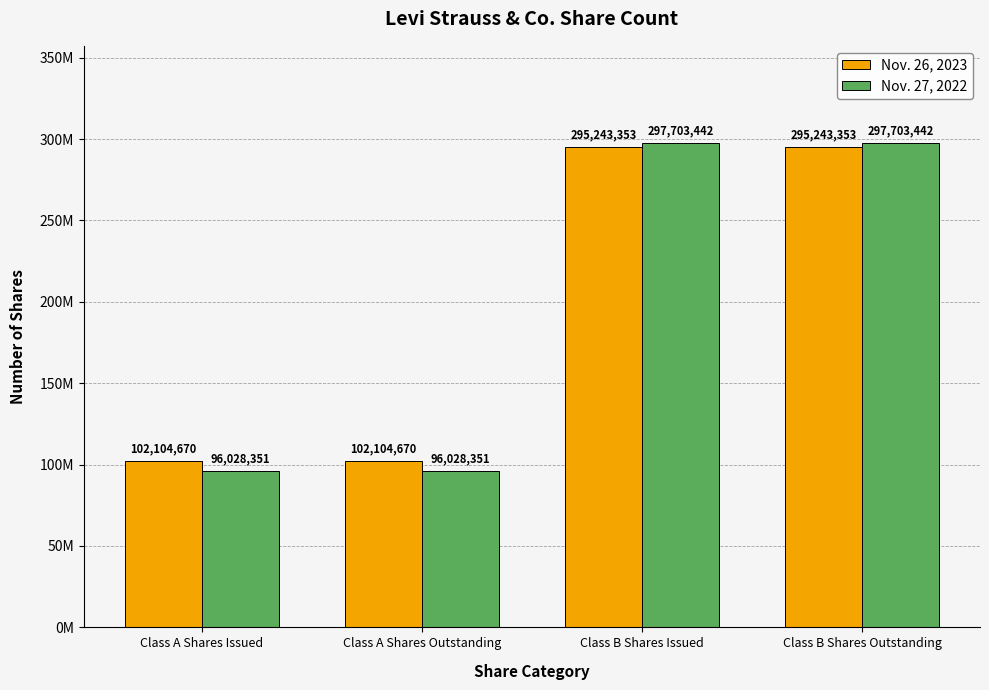

The Nov. 26, 2023 series shows 134517446 at Class A Shares Issued. True or false?

False